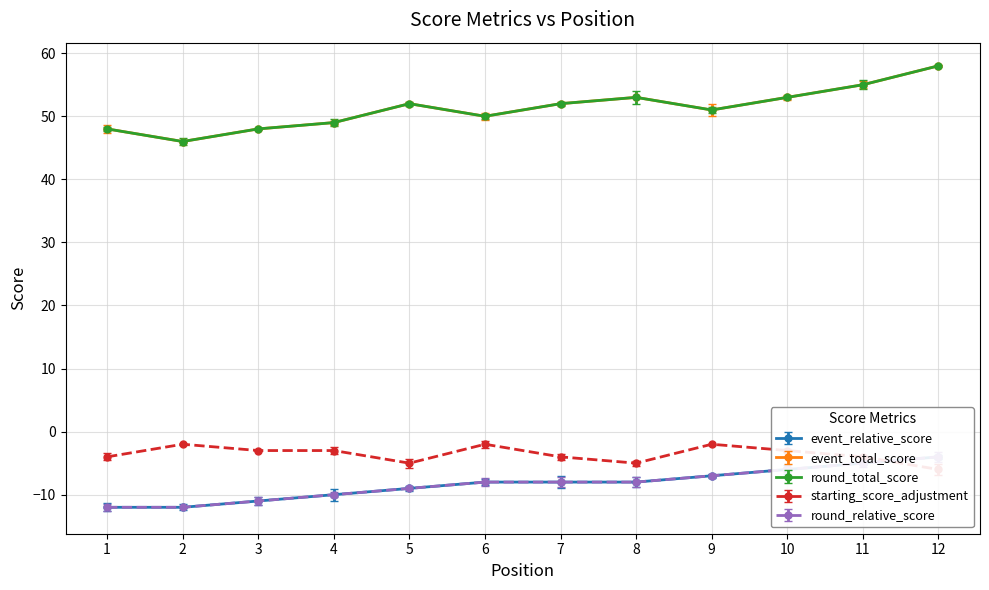

Reading left to right, what are all the values shown in this chart?

event_relative_score: -12	-12	-11	-10	-9	-8	-8	-8	-7	-6	-5	-4
event_total_score: 48	46	48	49	52	50	52	53	51	53	55	58
round_relative_score: -12	-12	-11	-10	-9	-8	-8	-8	-7	-6	-5	-4
round_total_score: 48	46	48	49	52	50	52	53	51	53	55	58
starting_score_adjustment: -4	-2	-3	-3	-5	-2	-4	-5	-2	-3	-4	-6